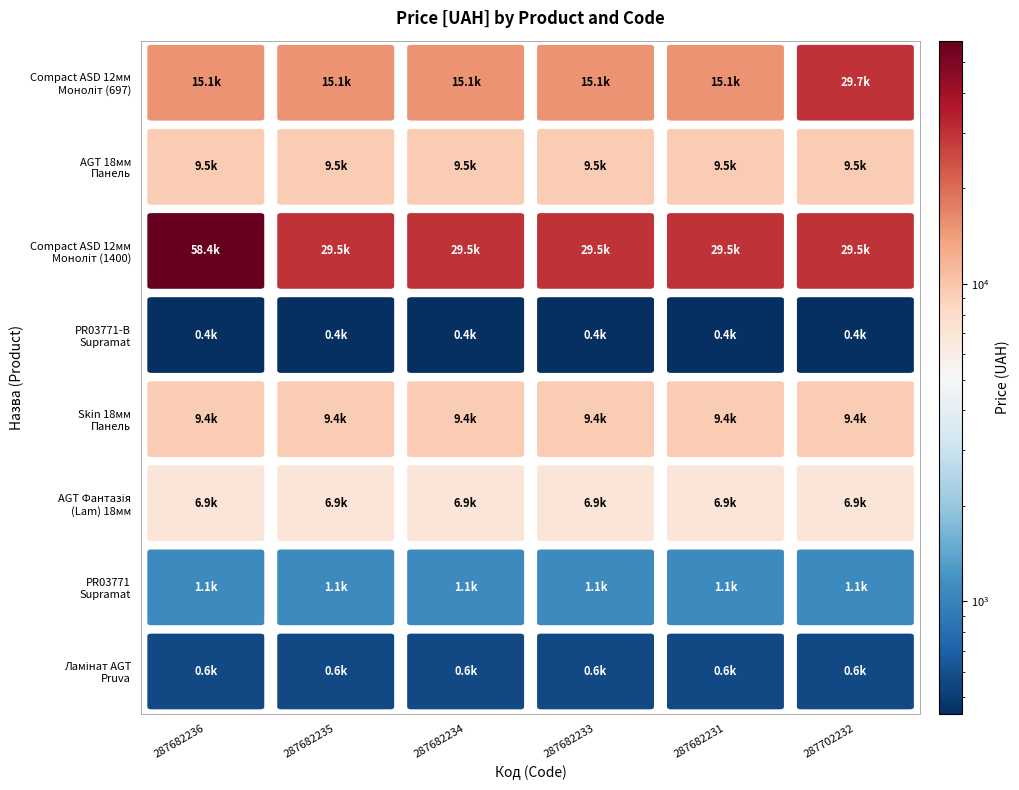

What value does the Панель Compact ASD 12мм Моноліт (1400) series have at 287682236?

58426.5